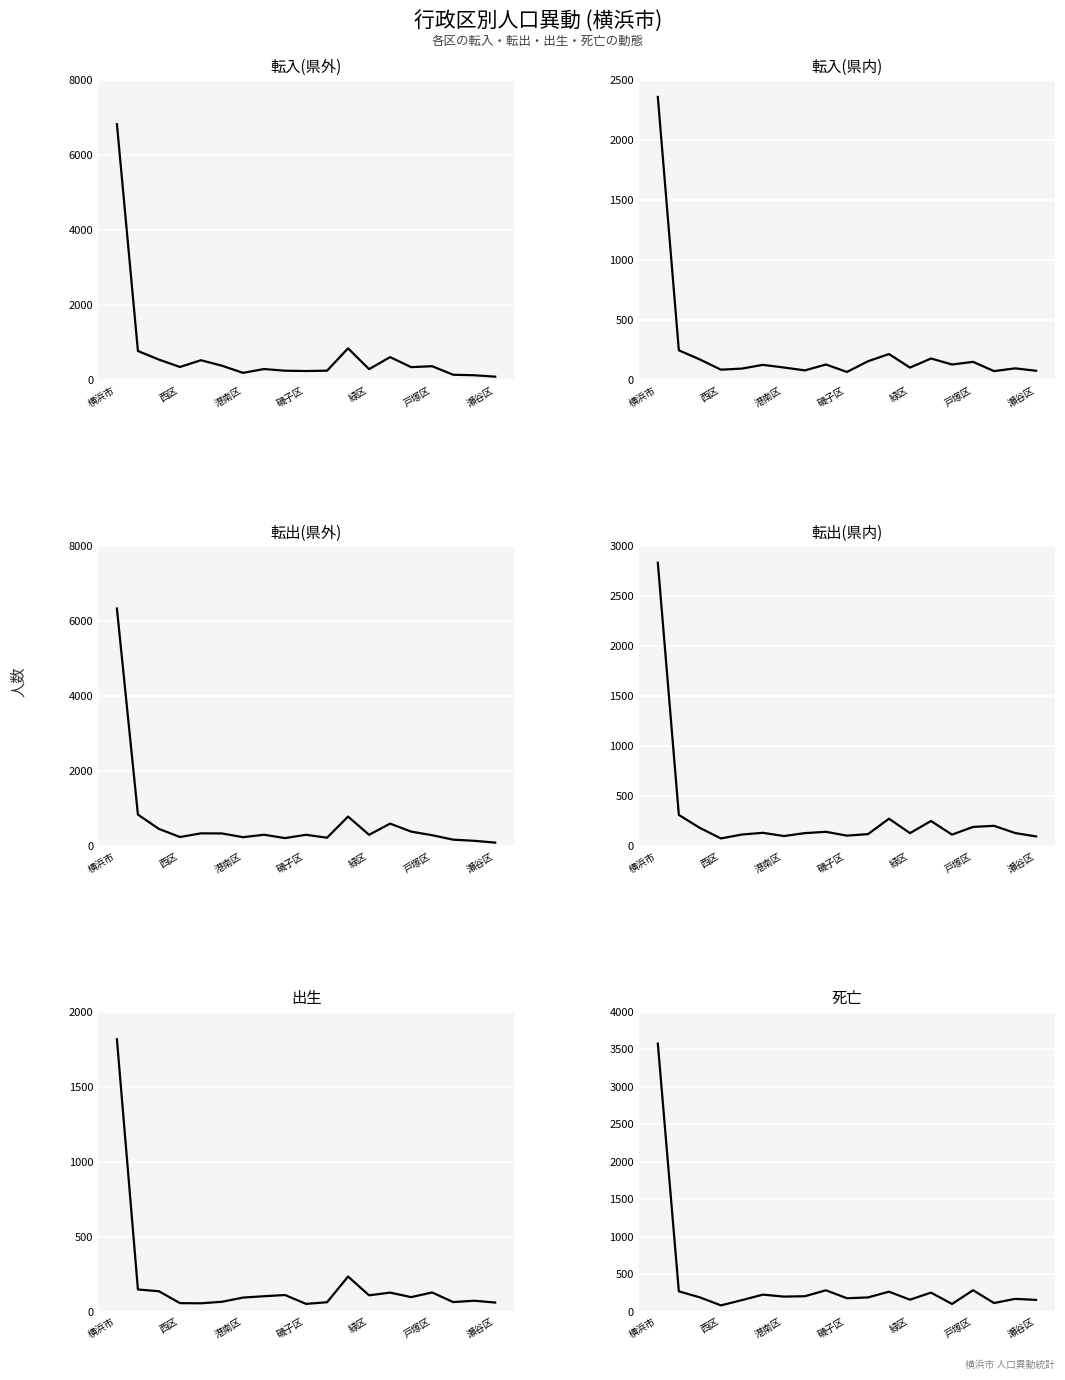

Which series has the largest total across all categories?

転入(県外)